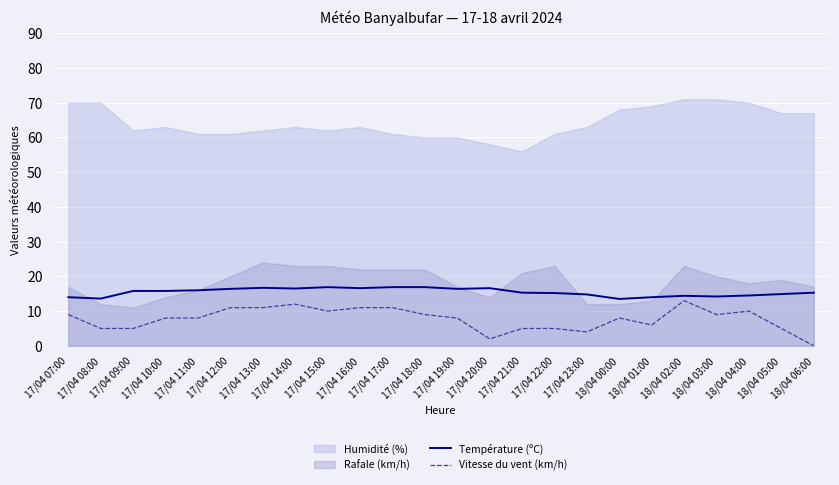

The value of Température (ºC) at 18/04 04:00 is 14.5. True or false?

True